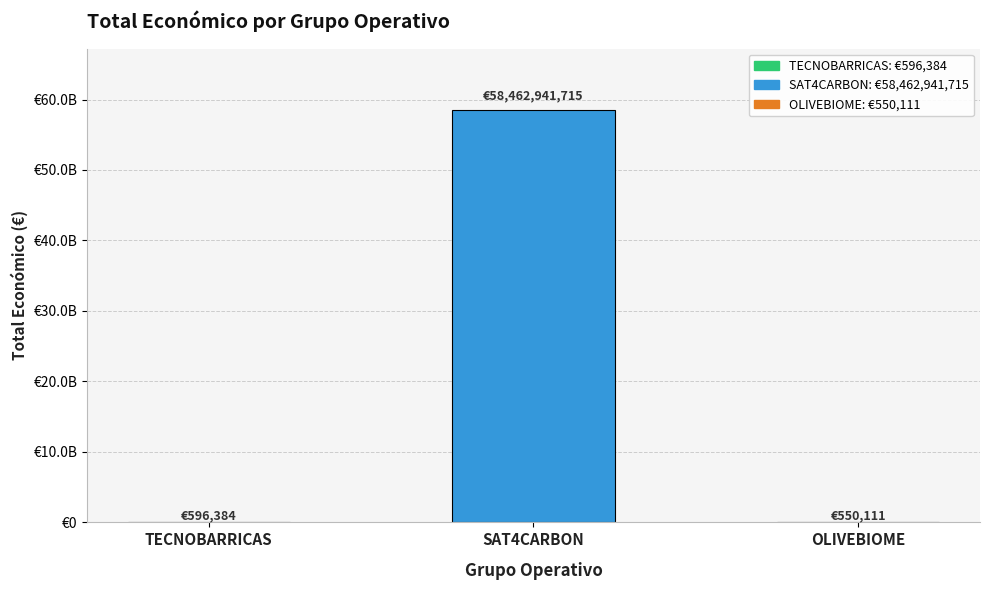

What is the smallest value displayed?

550111